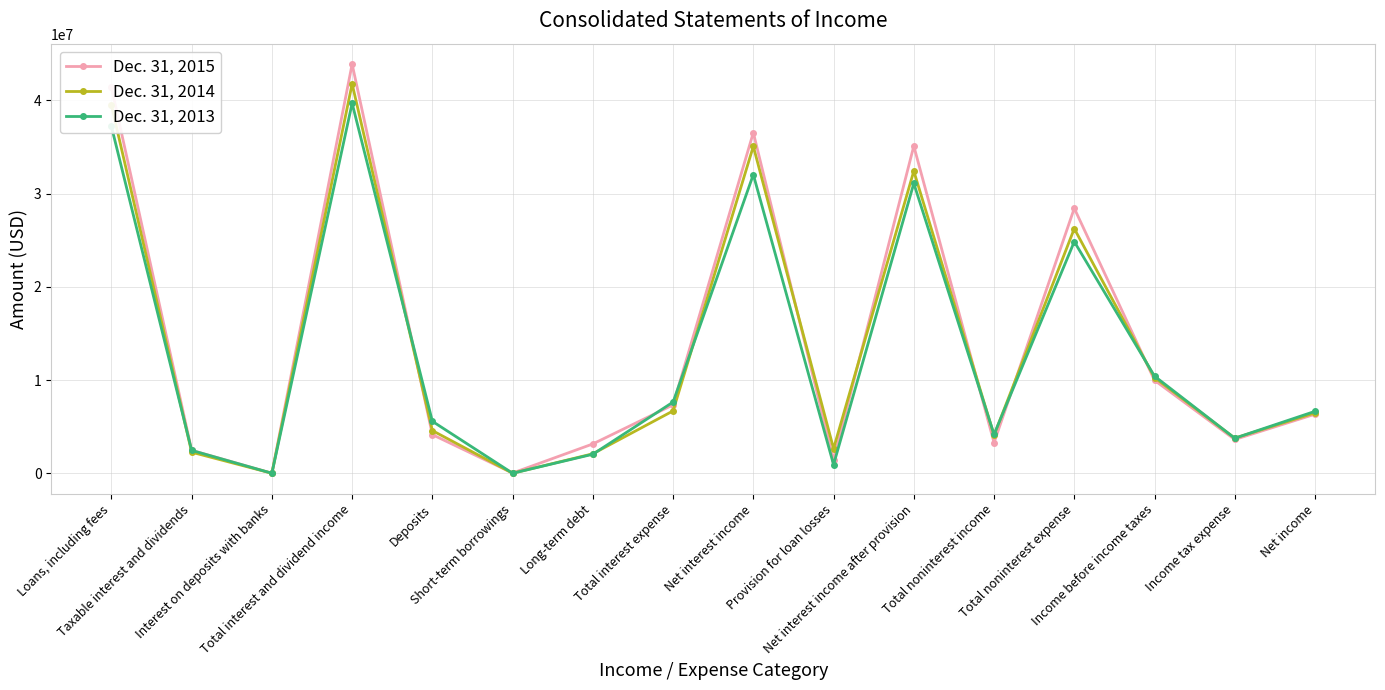

Does the chart have visible grid lines?

Yes